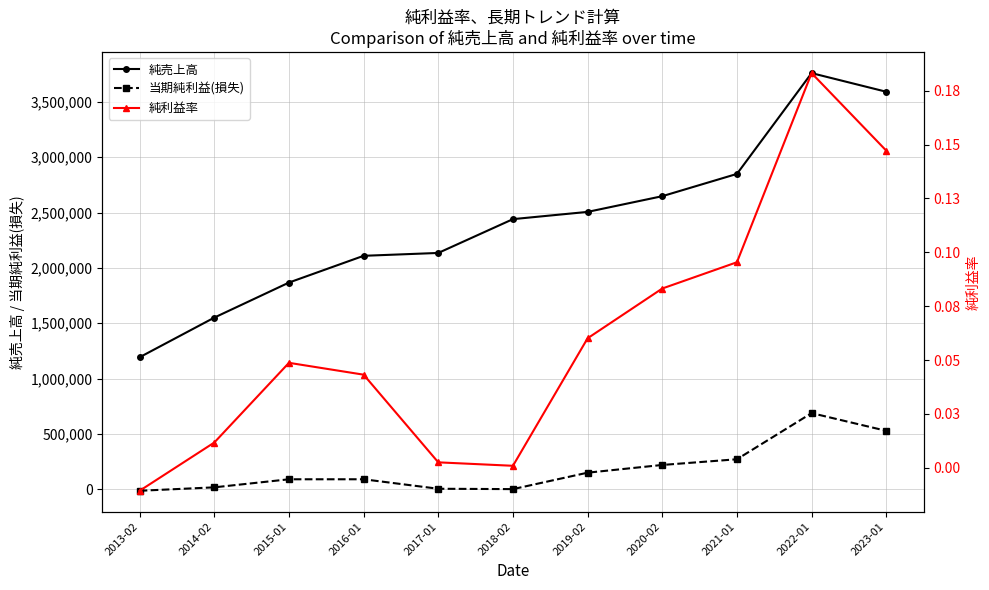

At which label does 当期純利益(損失) reach its peak?

2022-01